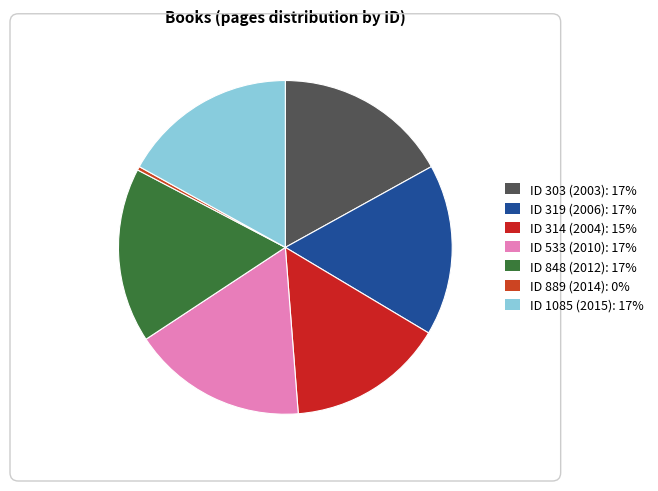

How many segments does this pie chart have?

7